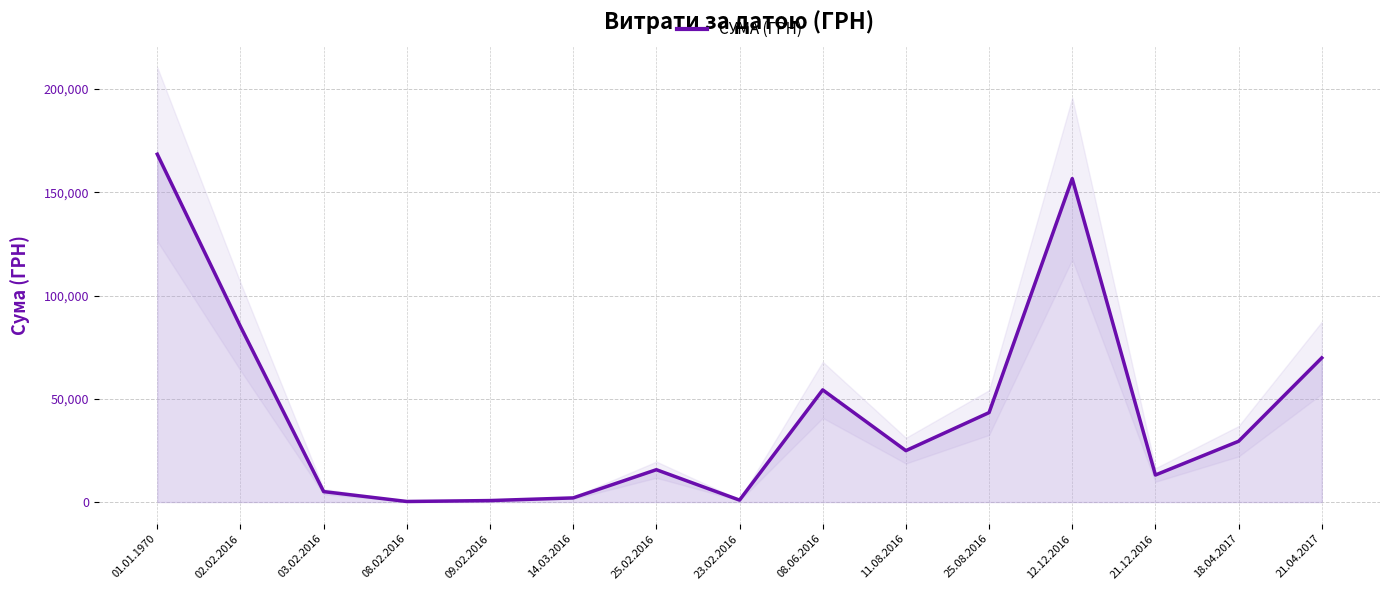

What is the average value?

44648.9